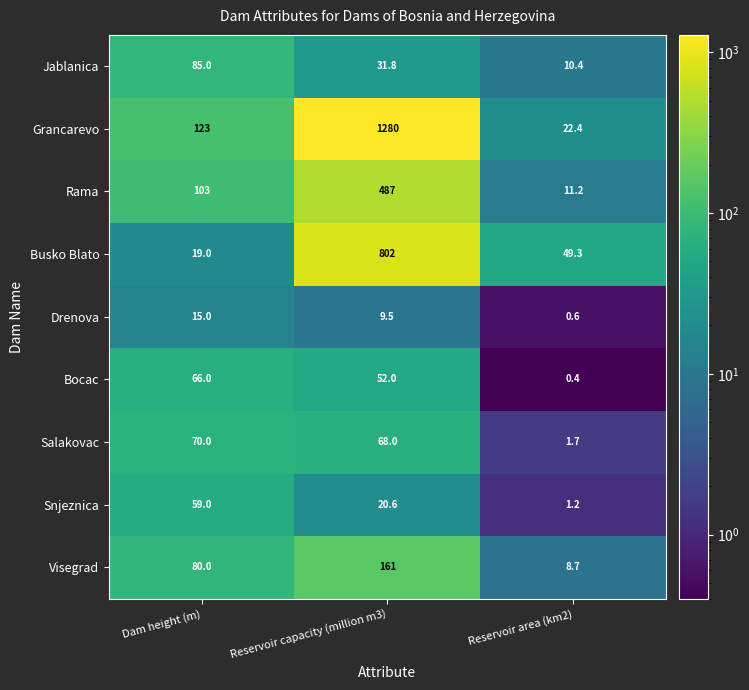

The value of Drenova at Reservoir area (km2) is 0.2. True or false?

False